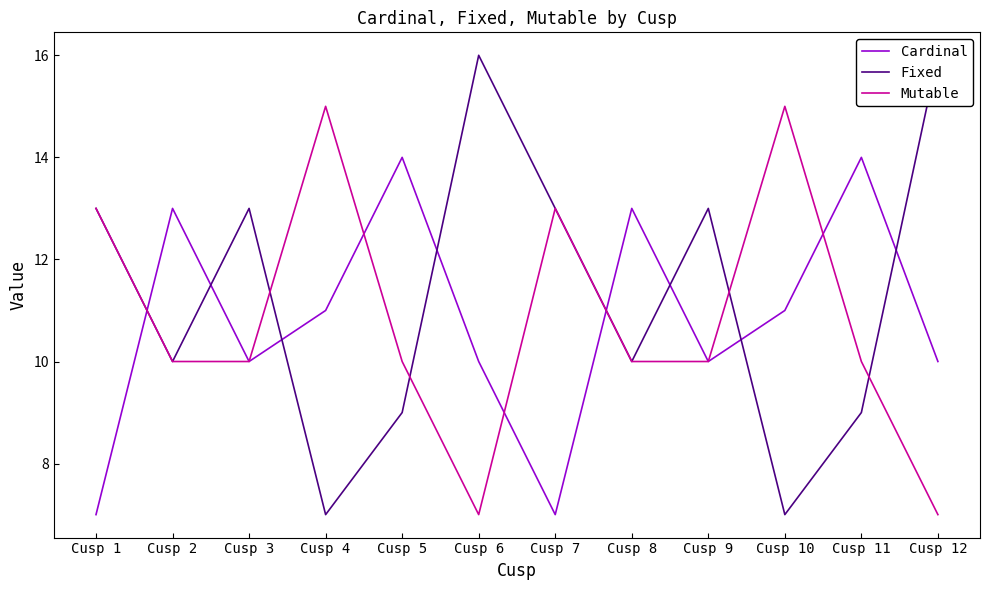

What is the value of the Mutable point at the 4th from the left?

15